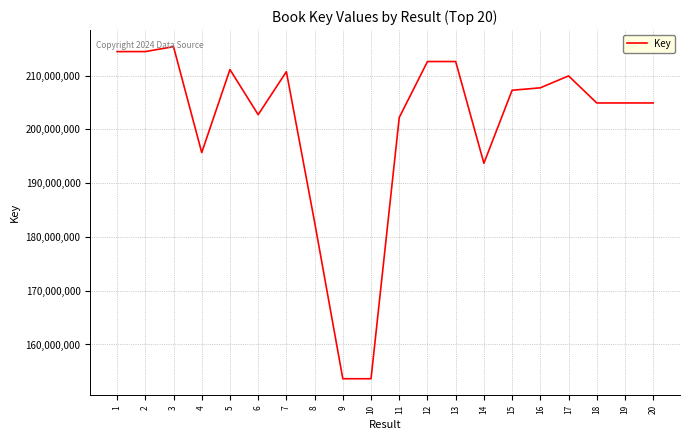

Approximately how many times larger is the value at 8 compared to 19?

0.9